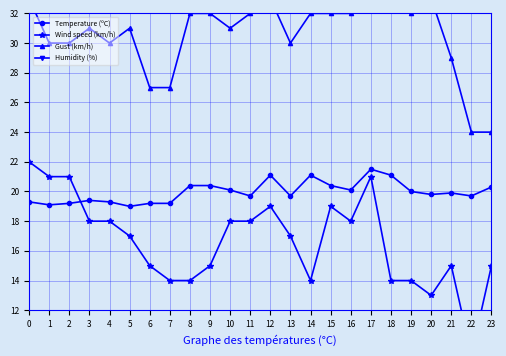

True or false: Wind speed (km/h) has more than 1 points higher than both neighbors.

True